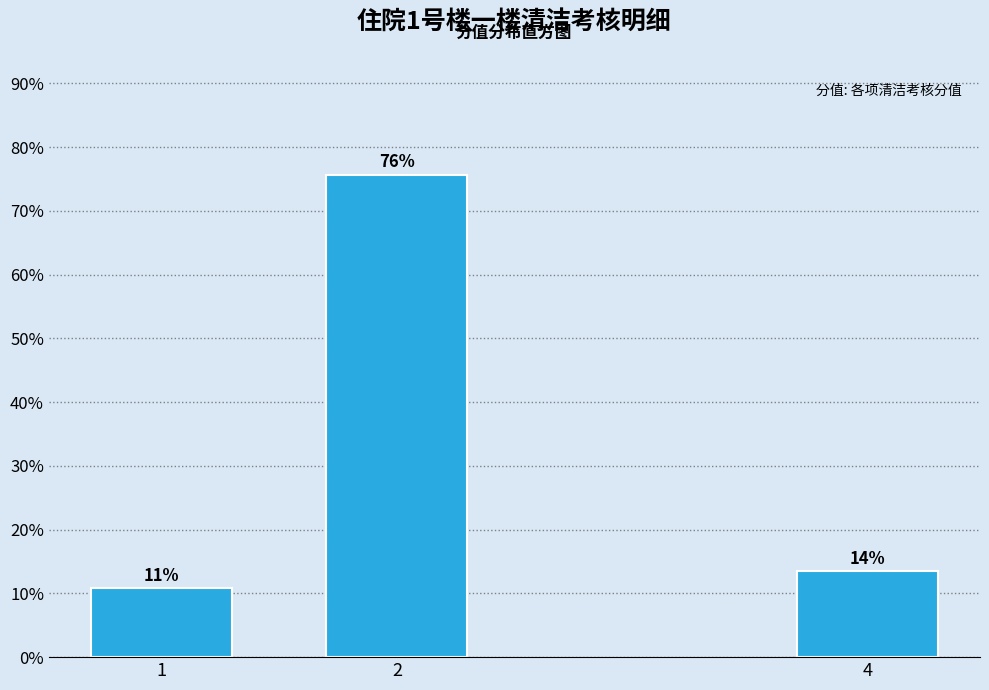

Does the chart contain any negative values?

No